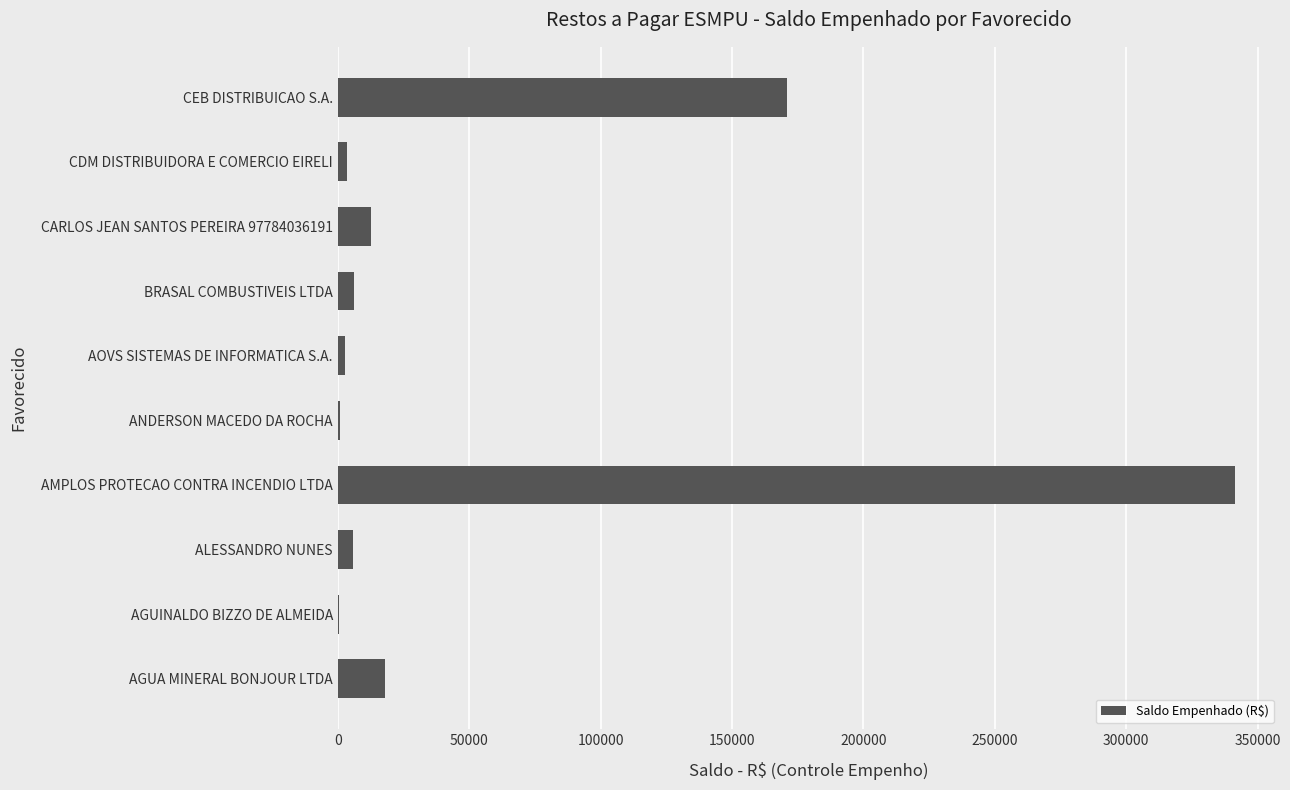

The value at AMPLOS PROTECAO CONTRA INCENDIO LTDA is 551496.8. True or false?

False